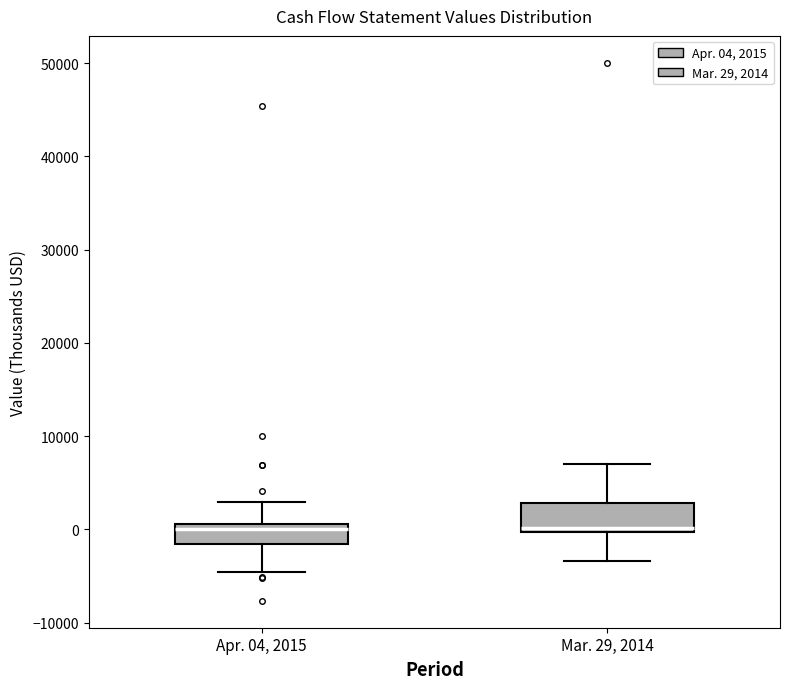

Reading left to right, transcribe this box plot: for each box, give where its median line is, the range the box spans, and where its two whiskers end, as read against the y-axis. The values are not printed on the chart, so give them approximately, as read against the axis.

Apr. 04, 2015: median 0, box -2000 to 1000, whiskers -5000 to 3000
Mar. 29, 2014: median 0 (just above the box's lower edge), box 0 to 3000, whiskers -3000 to 7000